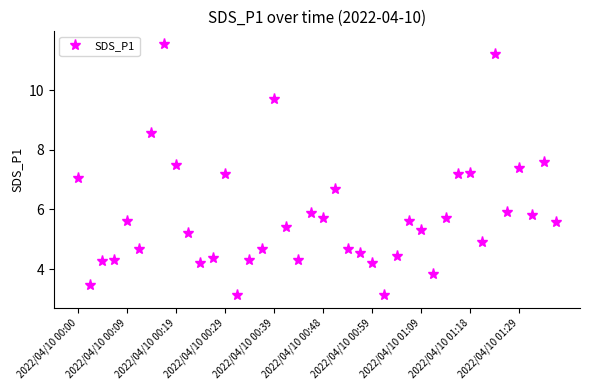

What is the average value?

5.8